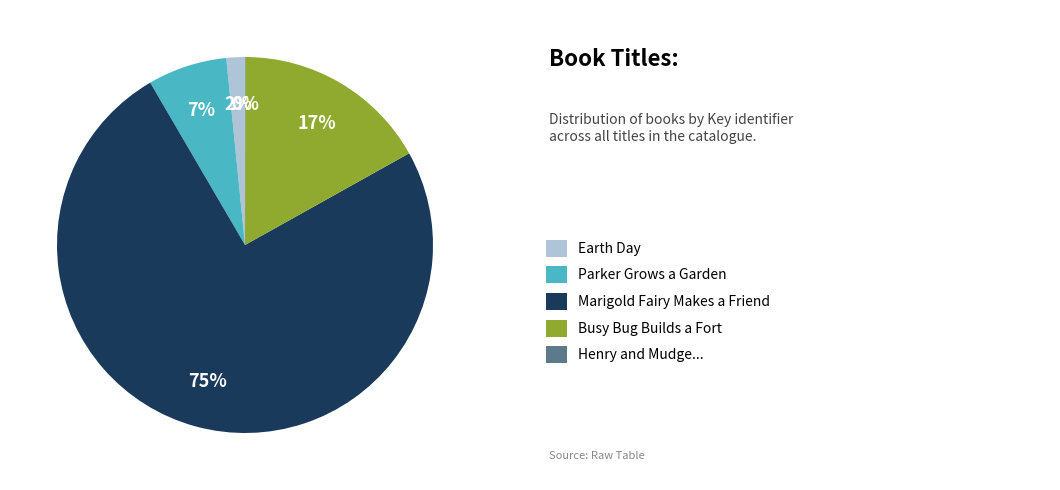

Is there any slice that represents more than half of the pie?

Yes